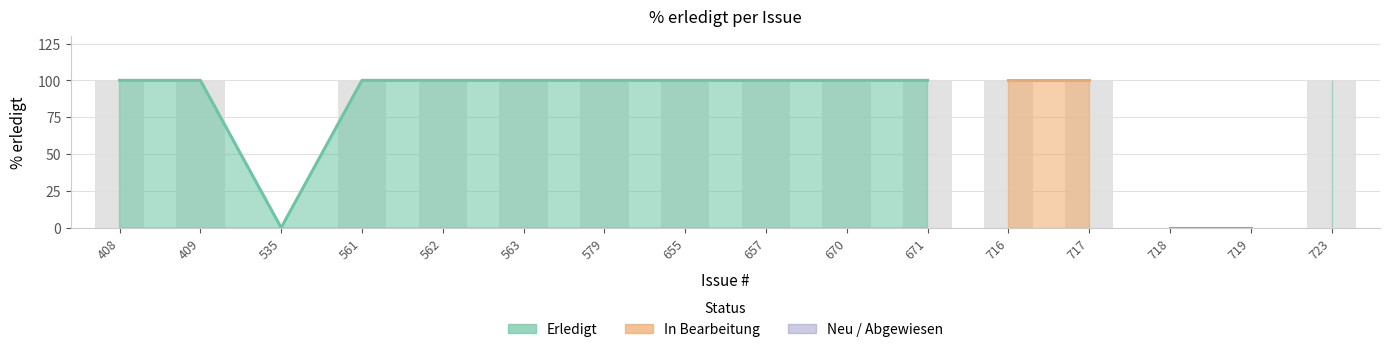

What is the approximate value of Erledigt at 670, to the nearest 50?

100